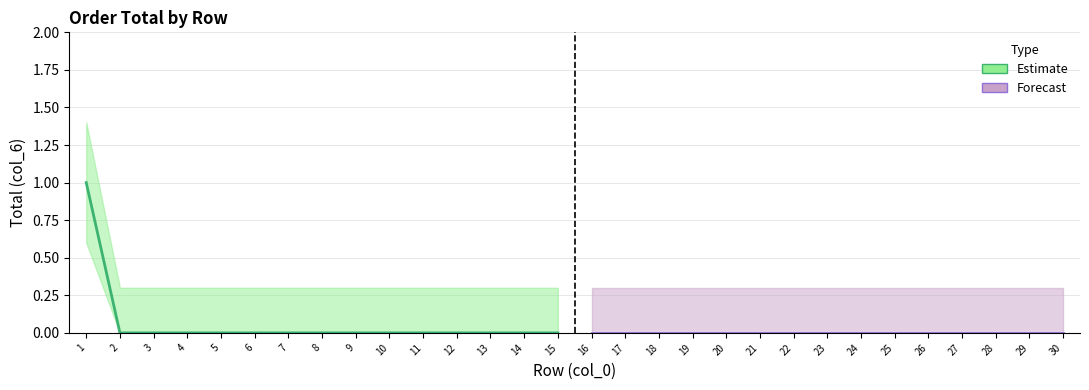

At which category does the chart reach its minimum across all series?

2